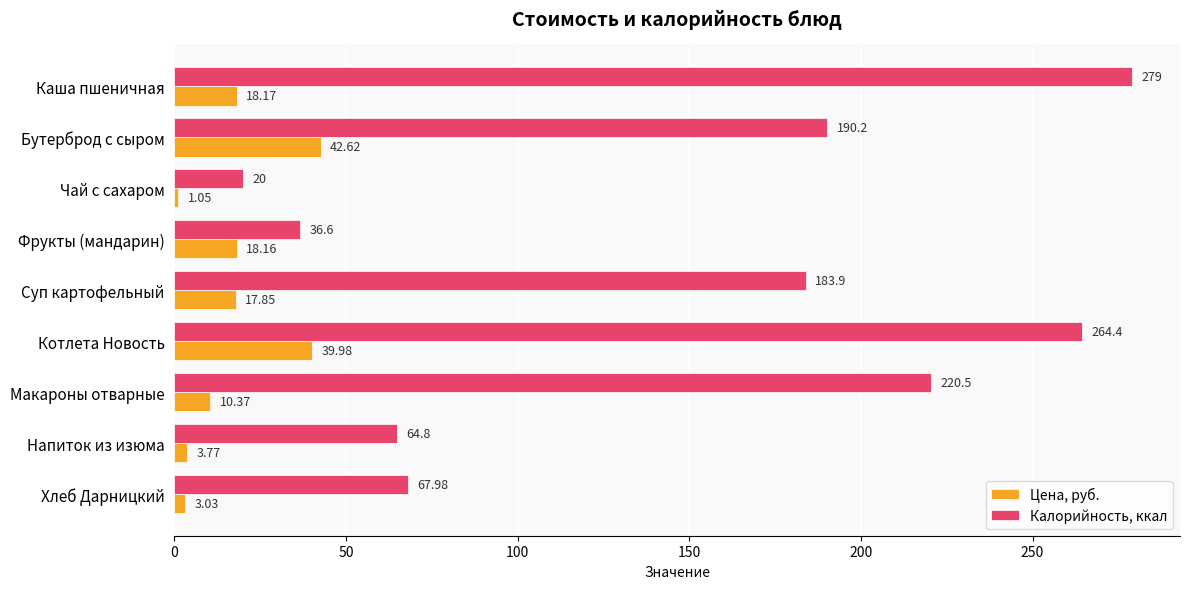

At which category is the sum across all series the highest?

Котлета Новость